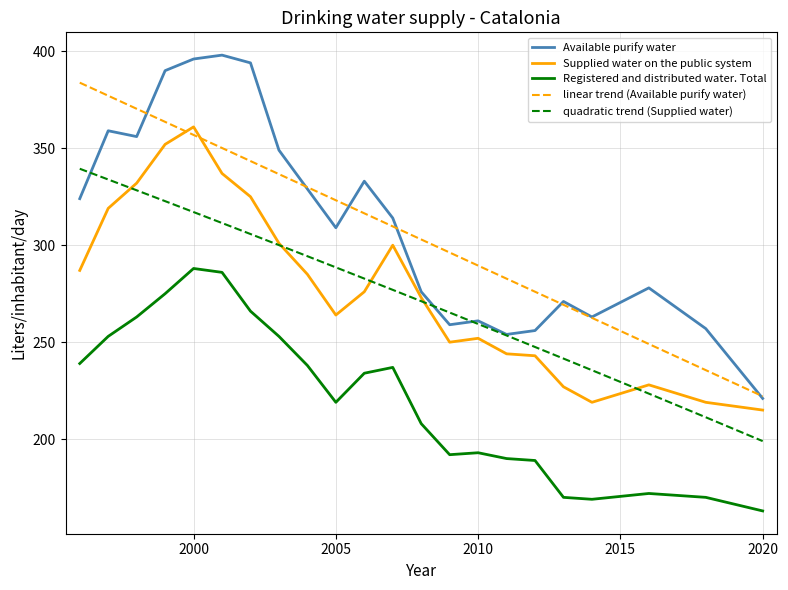

What is the highest value of the Registered and distributed water. Total series?

288.0